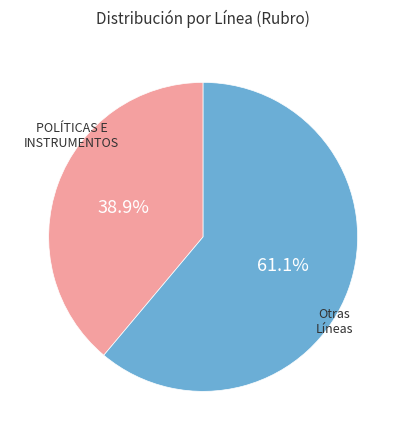

Does any single category account for the majority?

Yes